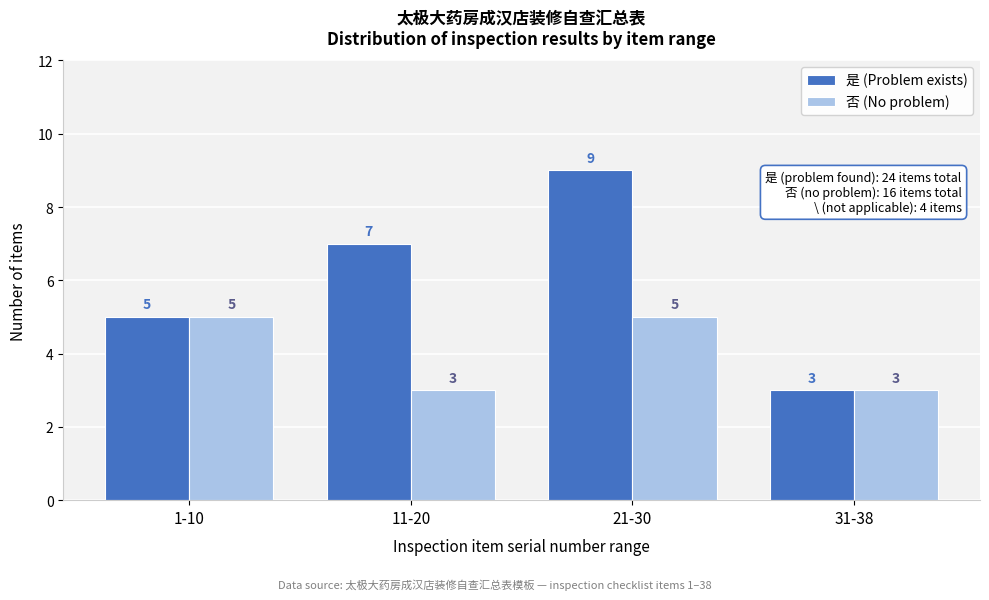

Reading left to right, list all the values displayed in this chart.

是 (Problem exists): 1-10=5	11-20=7	21-30=9	31-38=3
否 (No problem): 1-10=5	11-20=3	21-30=5	31-38=3